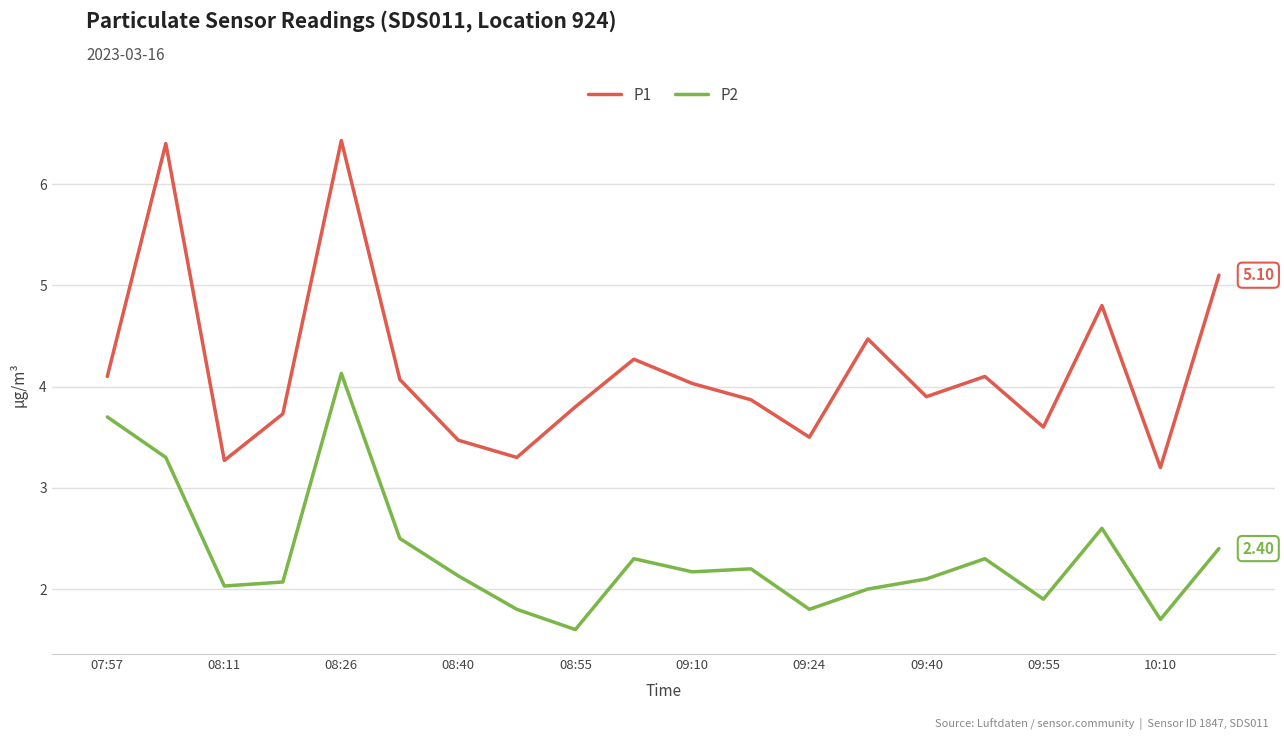

What is the difference between the maximum and minimum values in the P1 series?

3.2